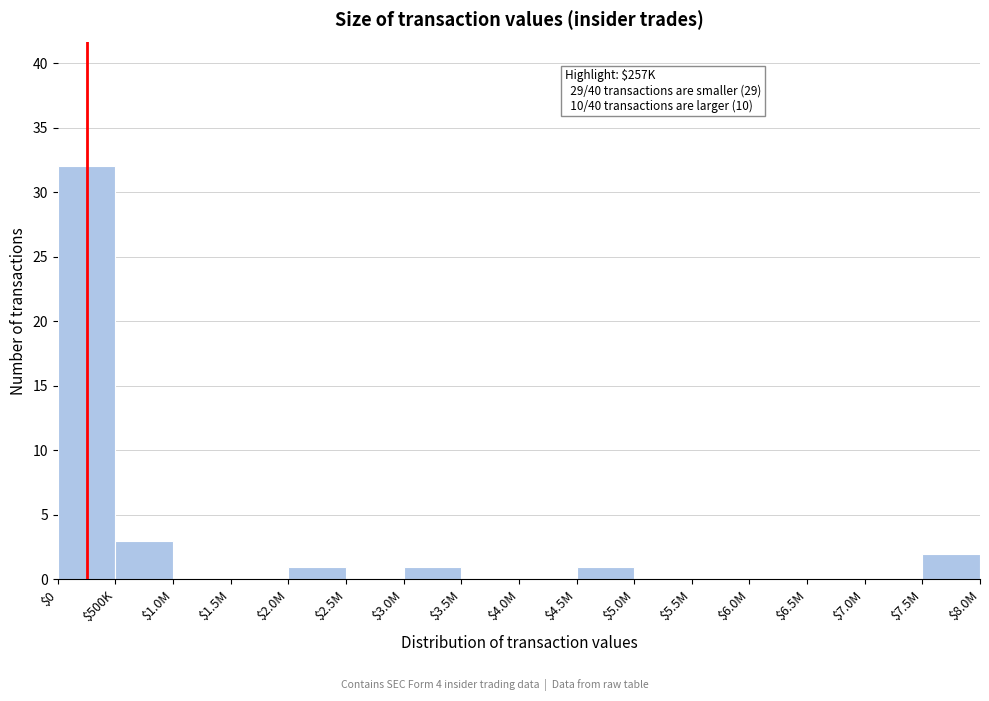

Where is the data nearest to the value 16?

$500K